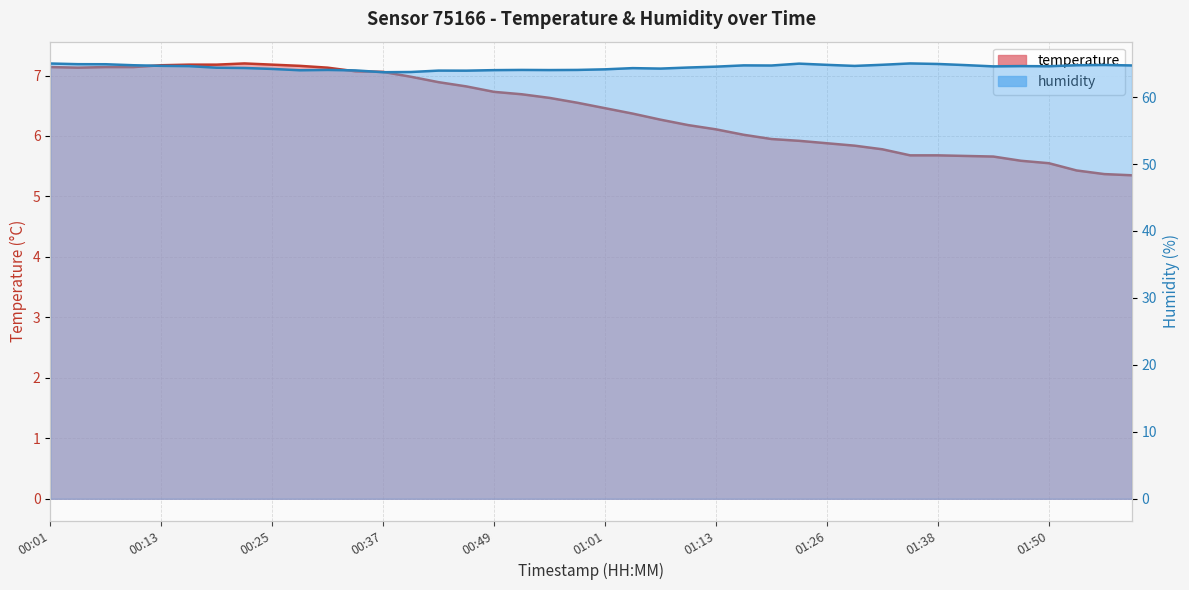

How many categories are shown in the chart?

40